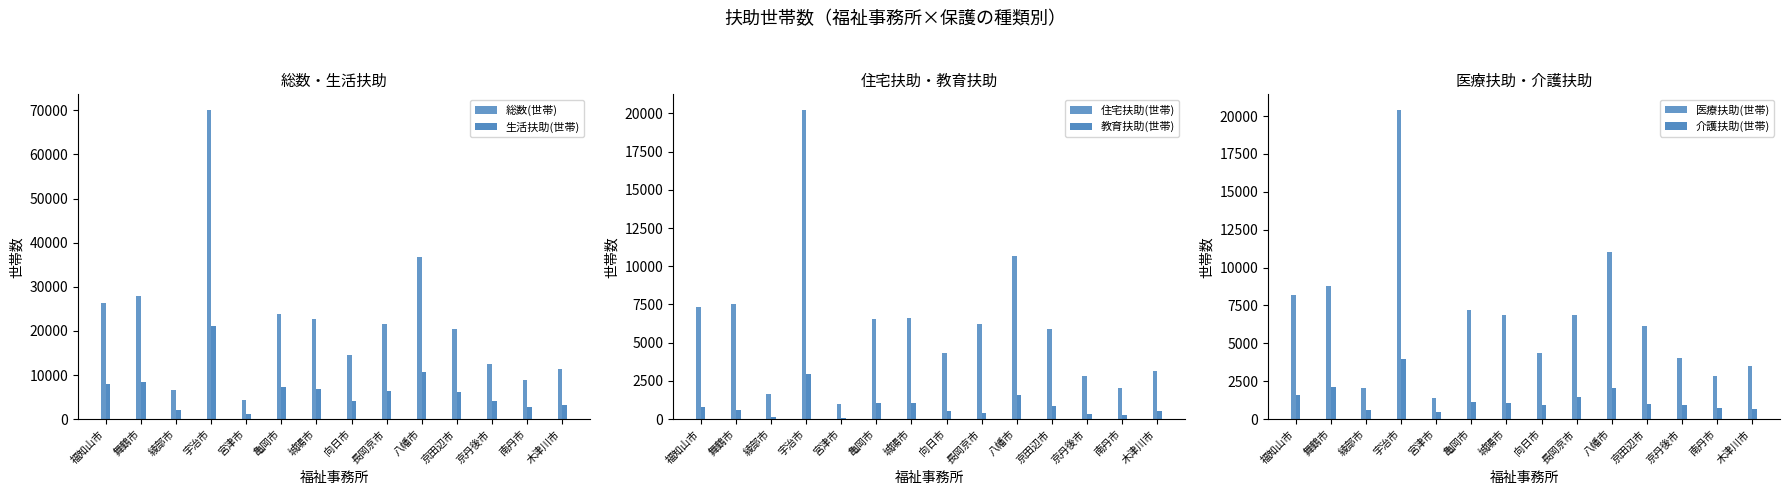

Reading left to right, list all the values displayed in this chart.

総数(世帯): 福知山市=26434	舞鶴市=27913	綾部市=6544	宇治市=70125	宮津市=4223	亀岡市=23822	城陽市=22663	向日市=14629	長岡京市=21473	八幡市=36745	京田辺市=20511	京丹後市=12419	南丹市=8825	木津川市=11372
生活扶助(世帯): 福知山市=7982	舞鶴市=8413	綾部市=1969	宇治市=21100	宮津市=1239	亀岡市=7274	城陽市=6911	向日市=4199	長岡京市=6308	八幡市=10684	京田辺市=6148	京丹後市=4167	南丹市=2758	木津川市=3207
住宅扶助(世帯): 福知山市=7361	舞鶴市=7550	綾部市=1643	宇治市=20236	宮津市=1006	亀岡市=6570	城陽市=6585	向日市=4306	長岡京市=6221	八幡市=10663	京田辺市=5877	京丹後市=2831	南丹市=2017	木津川市=3130
教育扶助(世帯): 福知山市=786	舞鶴市=621	綾部市=140	宇治市=2984	宮津市=50	亀岡市=1048	城陽市=1026	向日市=508	長岡京市=399	八幡市=1599	京田辺市=873	京丹後市=316	南丹市=300	木津川市=541
医療扶助(世帯): 福知山市=8180	舞鶴市=8783	綾部市=2071	宇治市=20412	宮津市=1408	亀岡市=7186	城陽市=6877	向日市=4368	長岡京市=6875	八幡市=11013	京田辺市=6169	京丹後市=4042	南丹市=2858	木津川市=3500
介護扶助(世帯): 福知山市=1611	舞鶴市=2138	綾部市=598	宇治市=3989	宮津市=467	亀岡市=1159	城陽市=1060	向日市=962	長岡京市=1434	八幡市=2059	京田辺市=972	京丹後市=909	南丹市=754	木津川市=648